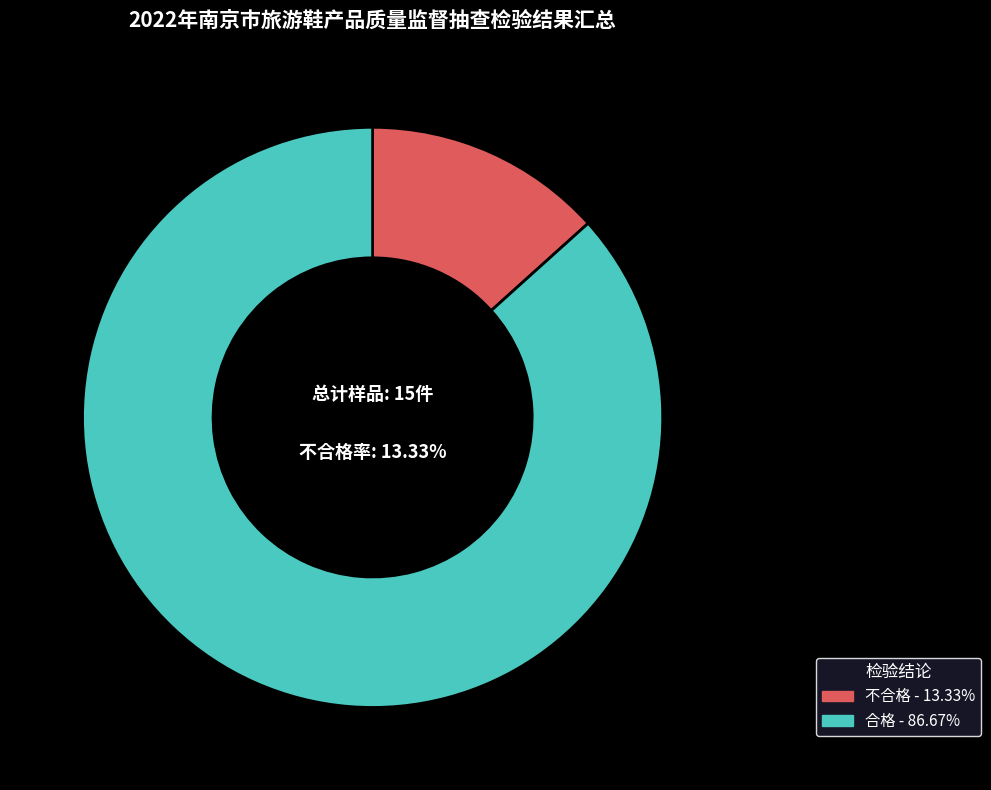

True or false: 不合格 accounts for 2% of the total.

False